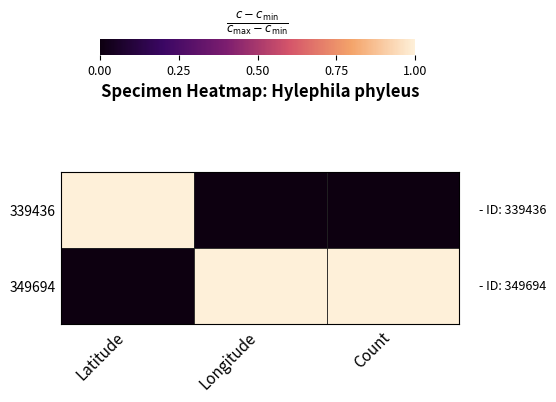

What is the greatest value displayed?

1